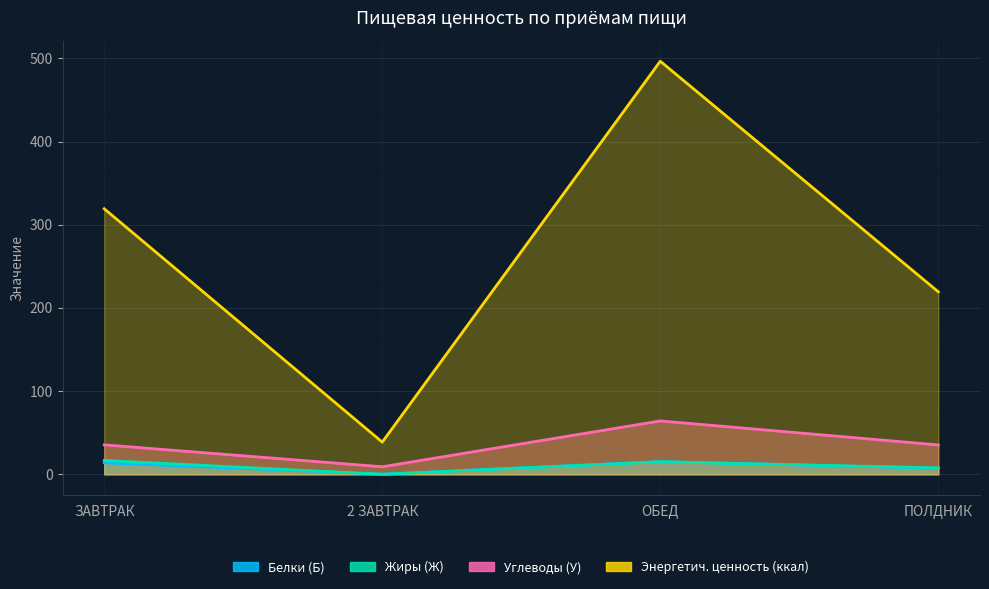

At how many categories does at least one series exceed 437?

1